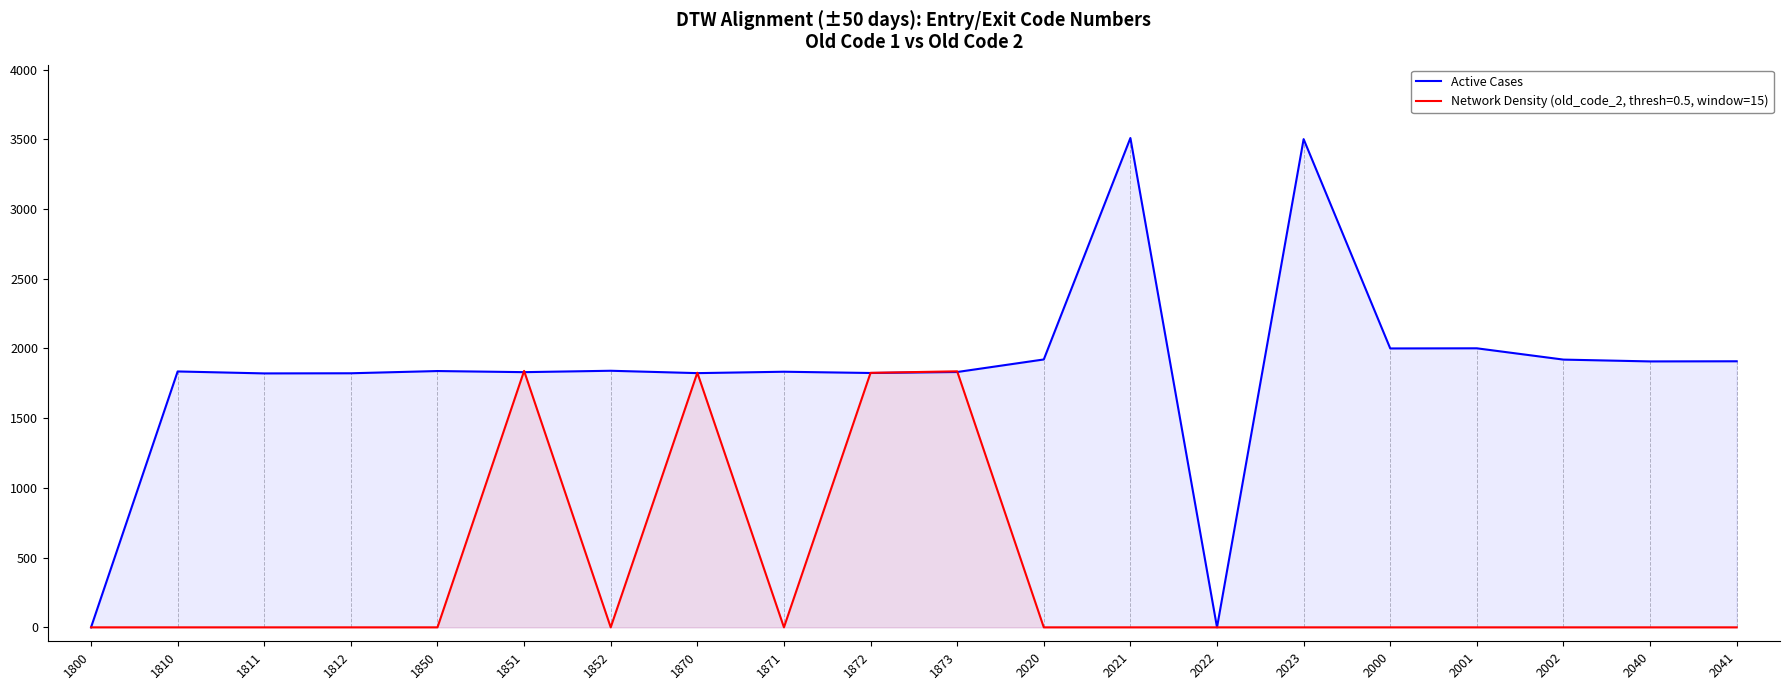

Rank the categories by value from highest to lowest.

2021, 2023, 2001, 2000, 2020, 2002, 2041, 2040, 1852, 1850, 1810, 1871, 1873, 1851, 1872, 1870, 1812, 1811, 1800, 2022